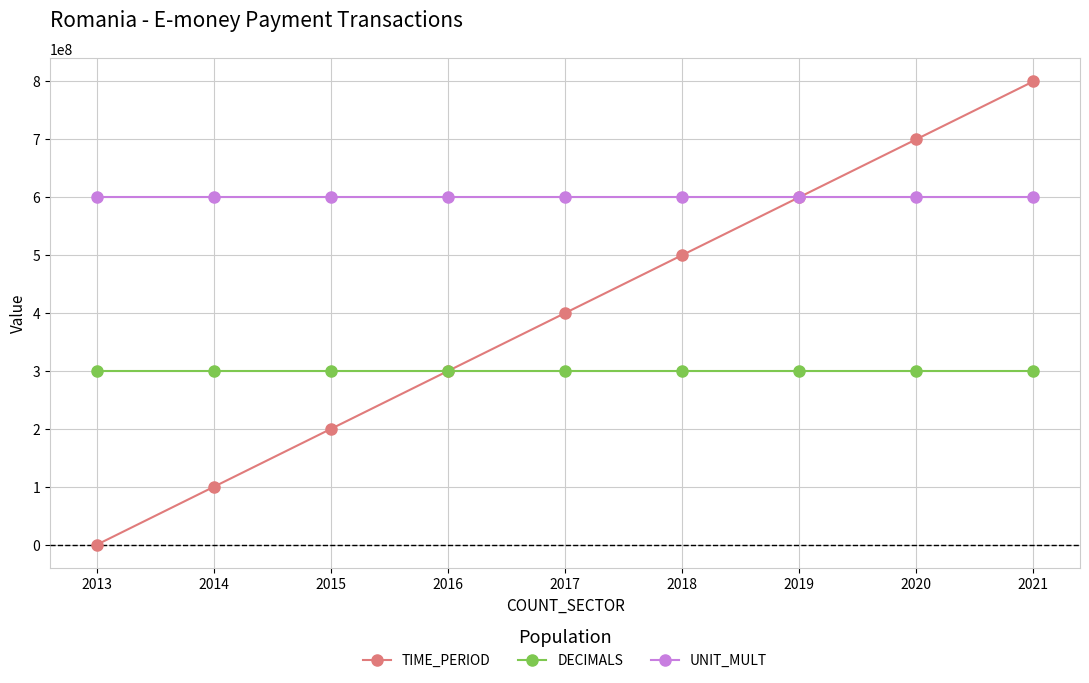

What is the sum of all UNIT_MULT values?

5400000000